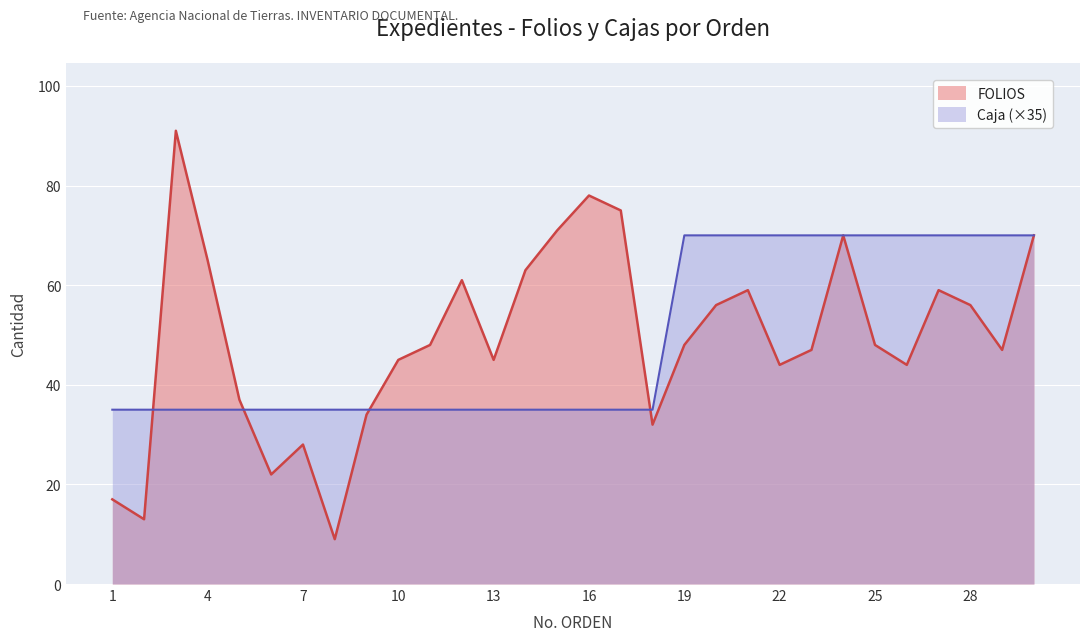

List the labels in order of FOLIOS value, smallest first.

8, 2, 1, 6, 7, 18, 9, 5, 22, 26, 10, 13, 23, 29, 11, 19, 25, 20, 28, 21, 27, 12, 14, 4, 24, 30, 15, 17, 16, 3